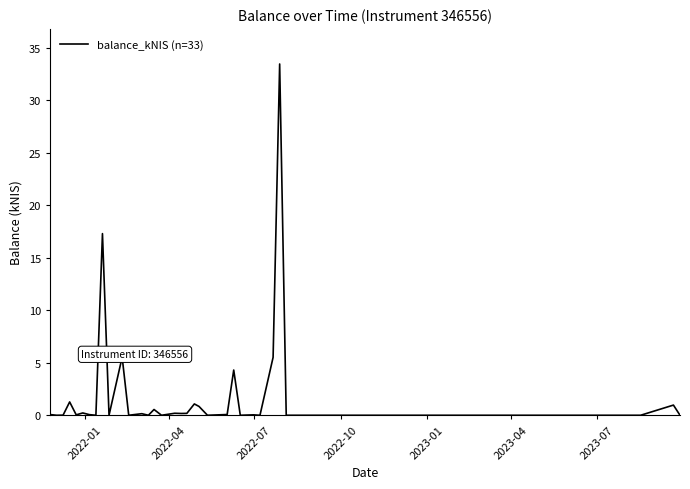

What is the difference between the maximum and minimum values?

33.5